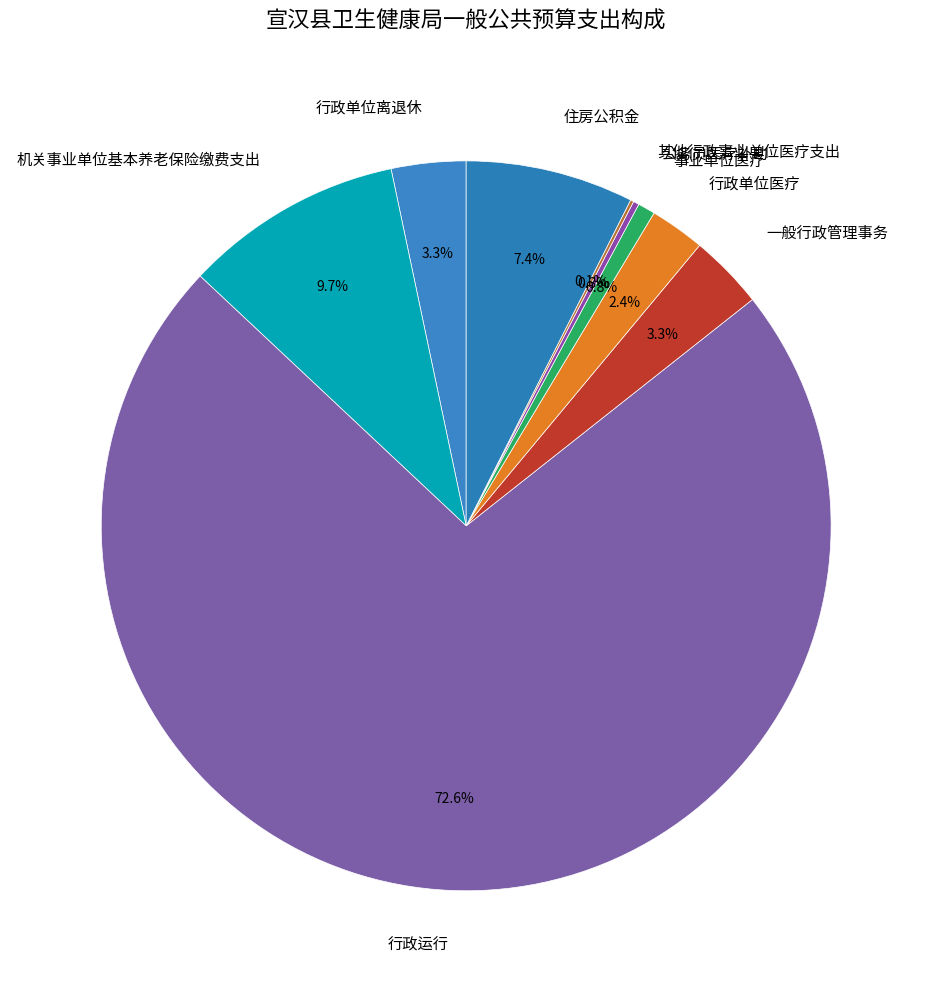

Do 行政单位离退休 and 行政单位医疗 together represent more than half of the pie?

No